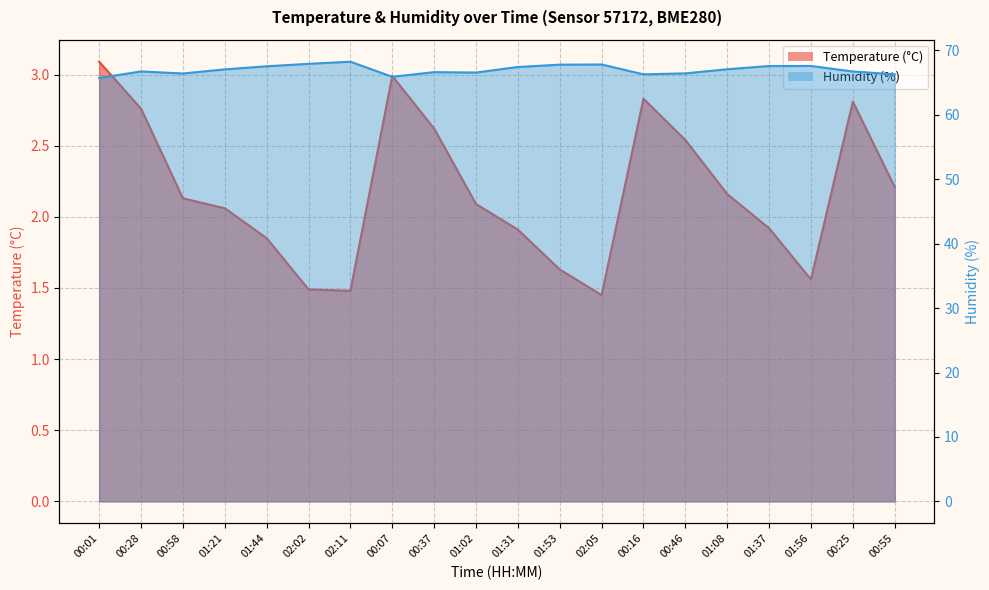

Where is the first local maximum for Humidity (%)?

00:28